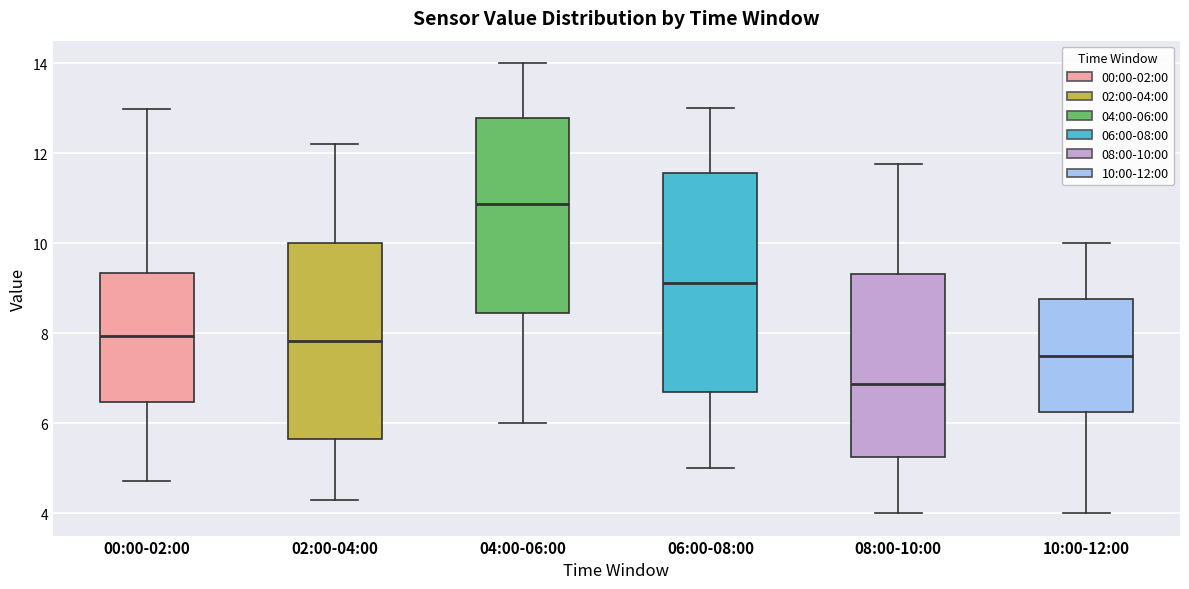

Which box has the highest median line?

04:00-06:00